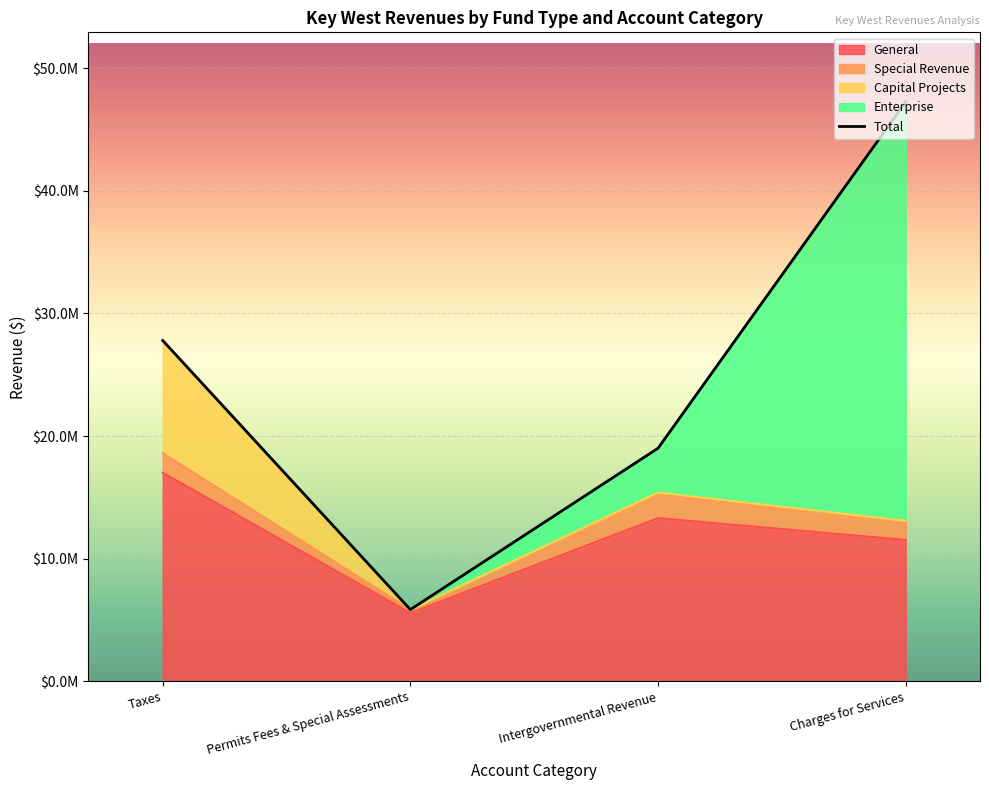

Reading right to left, transcribe all the data shown in this chart.

47263456	19006644	5844393	27796807